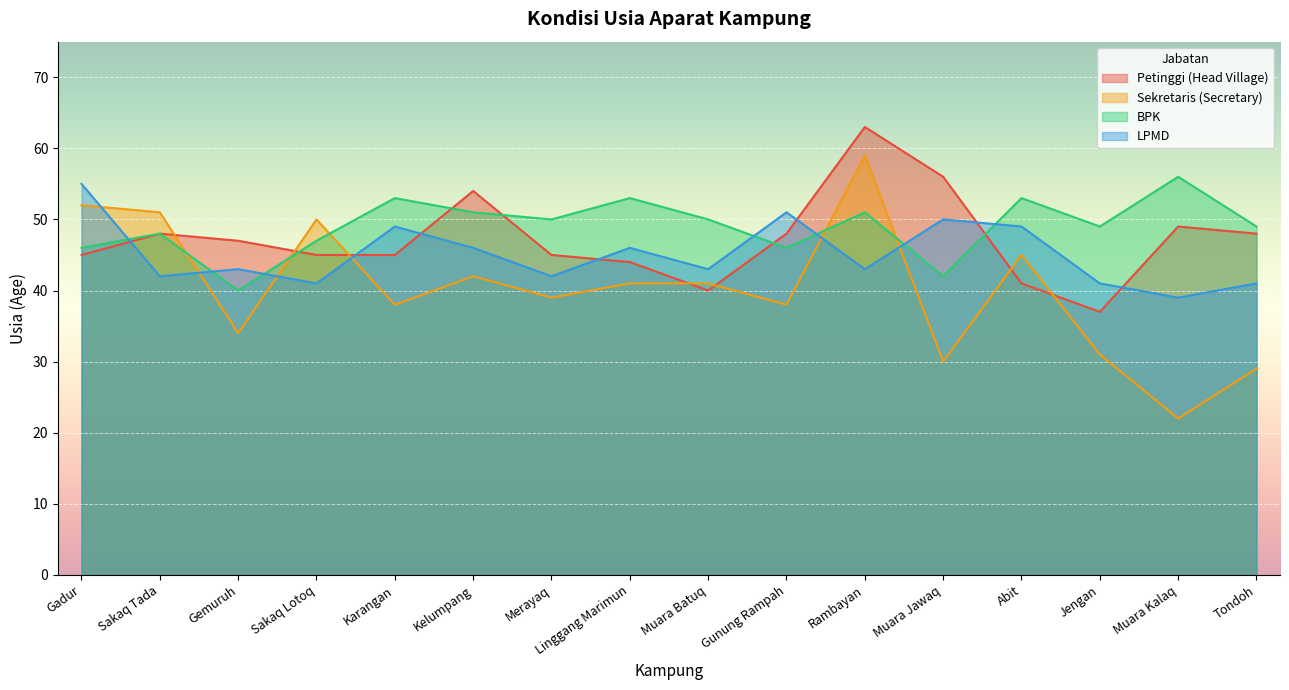

How many interior local valleys does the Petinggi (Head Village) series have?

2